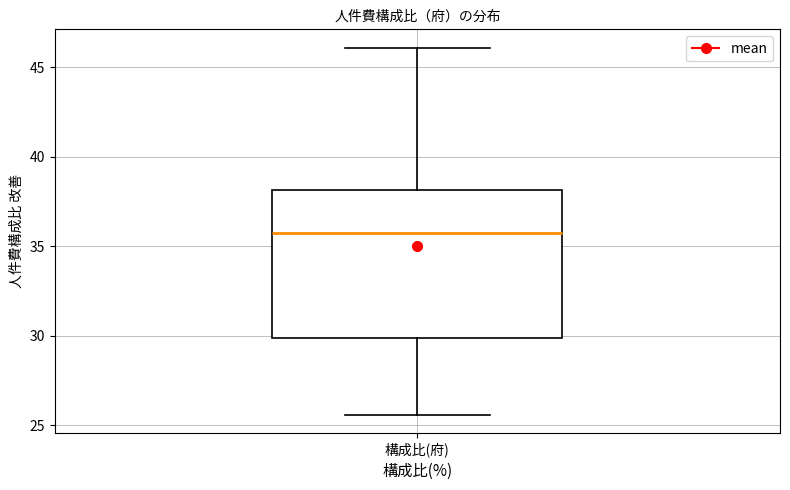

Transcribe this box plot: give where the median line is, the range the box spans, and where the two whiskers end, as read against the y-axis. The values are not printed on the chart, so give them approximately, as read against the axis.

median 35.5, box 30.0 to 38.0, whiskers 25.5 to 46.0